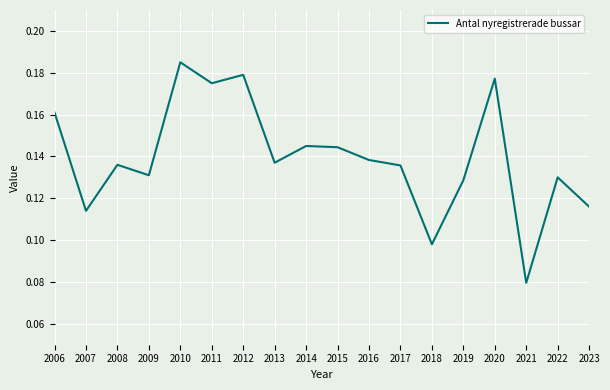

Which category has the lowest value across all series?

2021